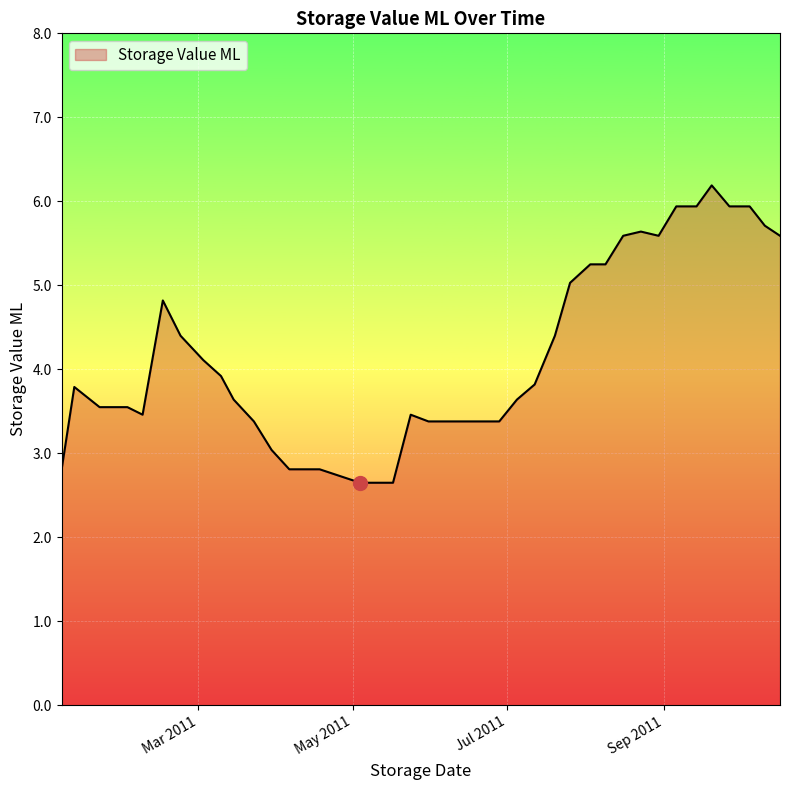

What is the maximum value shown in the chart?

6.2